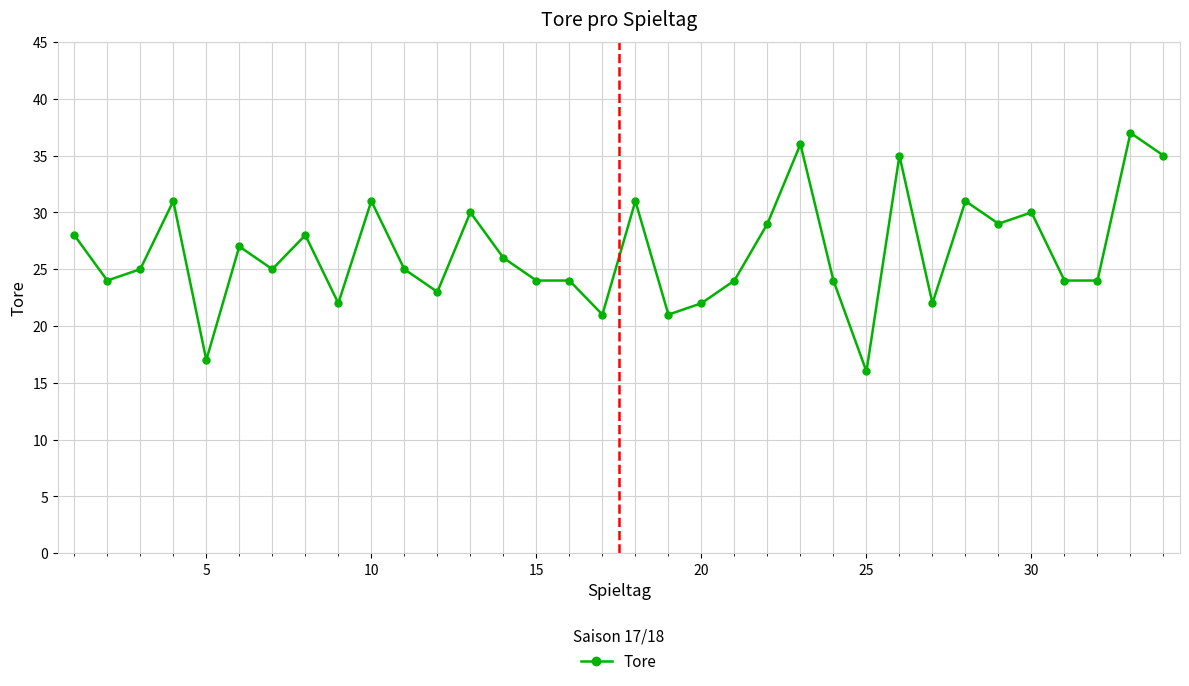

Reading right to left, what are all the values shown in this chart?

35	37	24	24	30	29	31	22	35	16	24	36	29	24	22	21	31	21	24	24	26	30	23	25	31	22	28	25	27	17	31	25	24	28